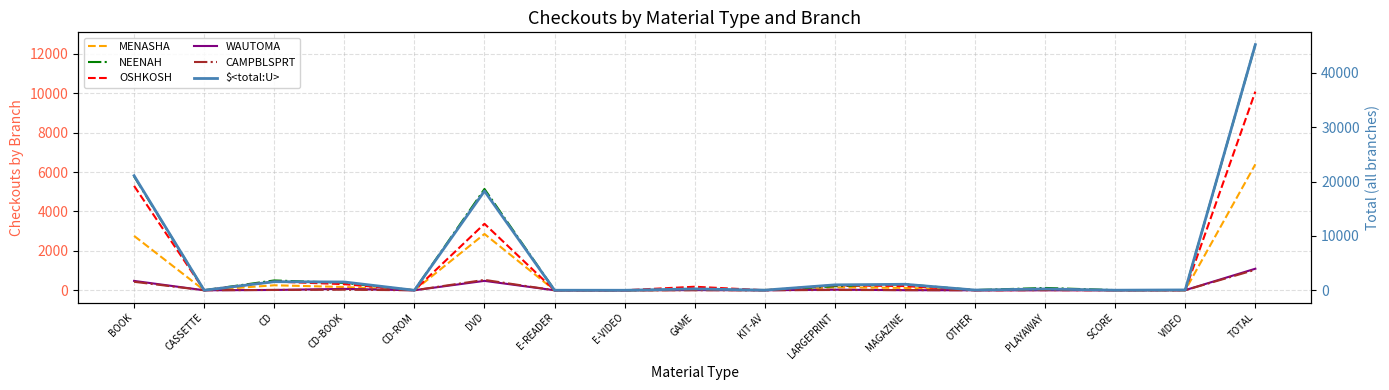

Reading right to left, transcribe all the data shown in this chart.

MENASHA: TOTAL=6391	VIDEO=4	SCORE=2	PLAYAWAY=49	OTHER=9	MAGAZINE=121	LARGEPRINT=147	KIT-AV=14	GAME=11	E-VIDEO=0	E-READER=1	DVD=2856	CD-ROM=0	CD-BOOK=166	CD=253	CASSETTE=0	BOOK=2758
NEENAH: TOTAL=12464	VIDEO=5	SCORE=8	PLAYAWAY=118	OTHER=10	MAGAZINE=302	LARGEPRINT=204	KIT-AV=1	GAME=24	E-VIDEO=0	E-READER=5	DVD=5139	CD-ROM=0	CD-BOOK=371	CD=499	CASSETTE=0	BOOK=5778
OSHKOSH: TOTAL=10079	VIDEO=1	SCORE=2	PLAYAWAY=9	OTHER=0	MAGAZINE=213	LARGEPRINT=255	KIT-AV=1	GAME=179	E-VIDEO=0	E-READER=0	DVD=3372	CD-ROM=0	CD-BOOK=310	CD=441	CASSETTE=0	BOOK=5296
WAUTOMA: TOTAL=1093	VIDEO=8	SCORE=3	PLAYAWAY=1	OTHER=0	MAGAZINE=5	LARGEPRINT=29	KIT-AV=1	GAME=9	E-VIDEO=0	E-READER=0	DVD=477	CD-ROM=0	CD-BOOK=70	CD=15	CASSETTE=0	BOOK=475
CAMPBLSPRT: TOTAL=1041	VIDEO=4	SCORE=0	PLAYAWAY=9	OTHER=0	MAGAZINE=8	LARGEPRINT=15	KIT-AV=0	GAME=3	E-VIDEO=0	E-READER=0	DVD=527	CD-ROM=0	CD-BOOK=28	CD=17	CASSETTE=0	BOOK=430
$<total:U>: TOTAL=45208	VIDEO=64	SCORE=15	PLAYAWAY=246	OTHER=41	MAGAZINE=1103	LARGEPRINT=996	KIT-AV=26	GAME=255	E-VIDEO=2	E-READER=6	DVD=18257	CD-ROM=1	CD-BOOK=1527	CD=1579	CASSETTE=3	BOOK=21087